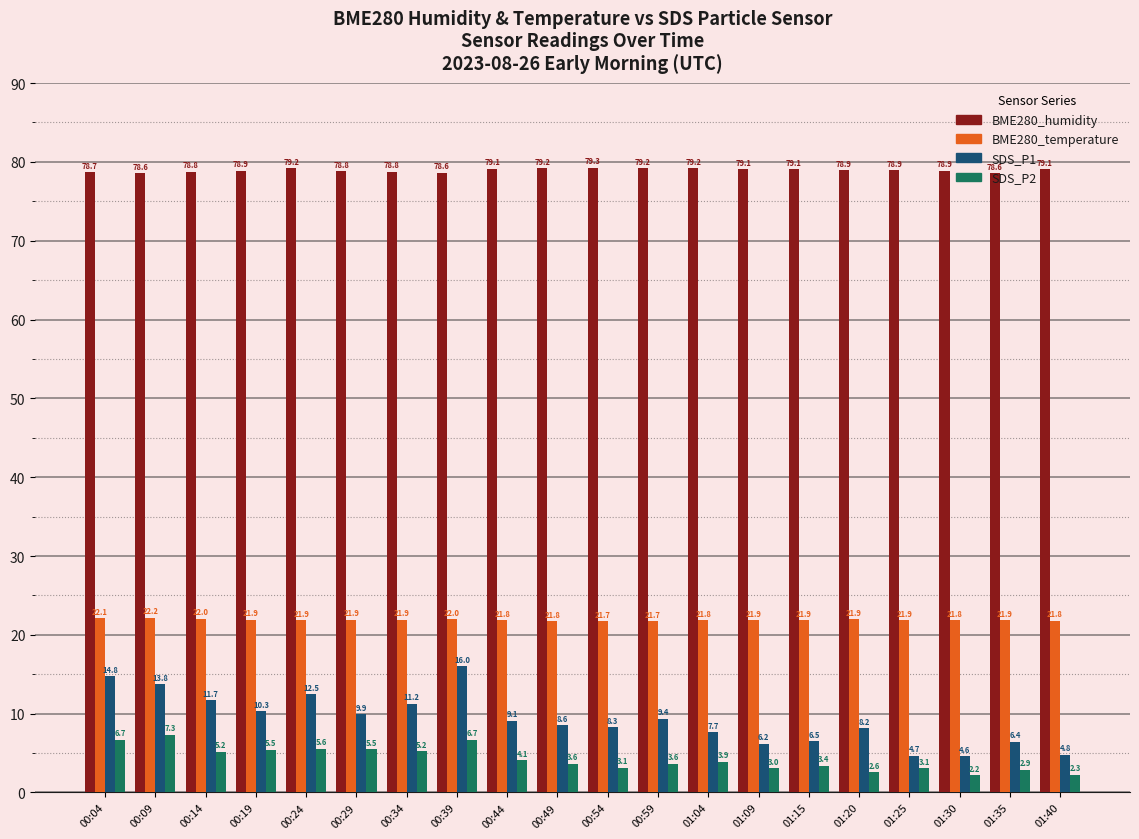

At which category is the sum across all series the highest?

00:39